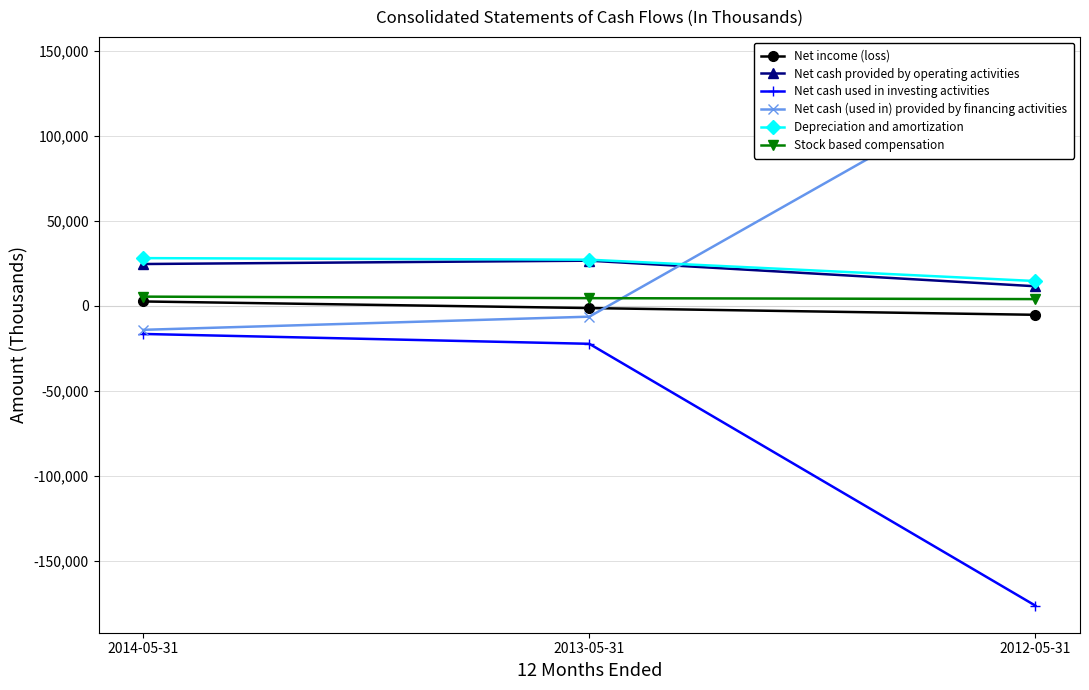

What is the label of the 1st point from the left?

2014-05-31